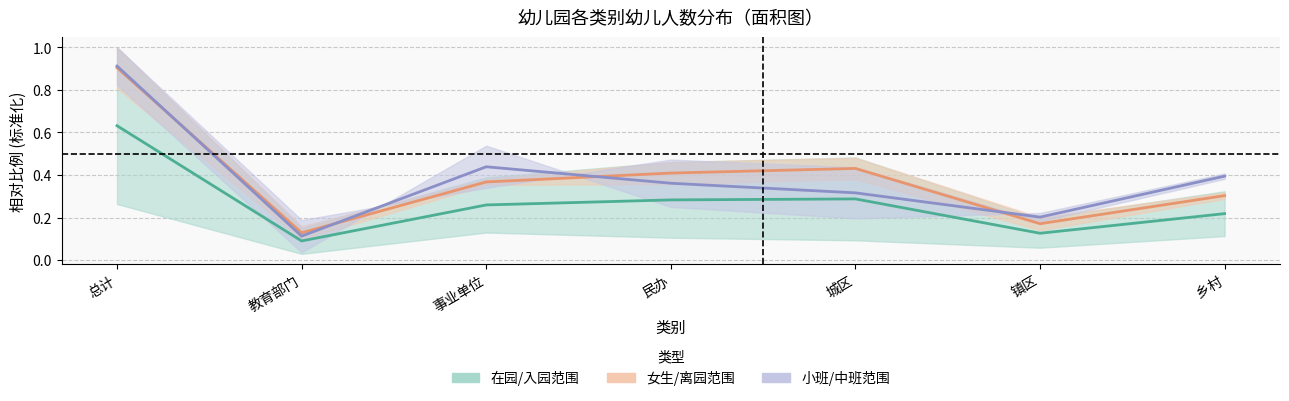

Rank the series at 总计 from highest to lowest value.

小班/中班范围（中线）, 女生/离园范围（中线）, 在园/入园范围（中线）